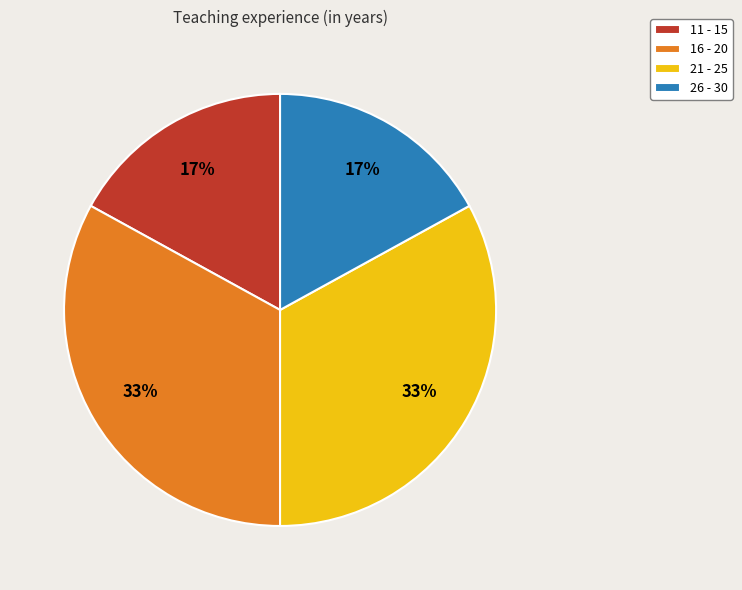

How many slices are in this pie chart?

4